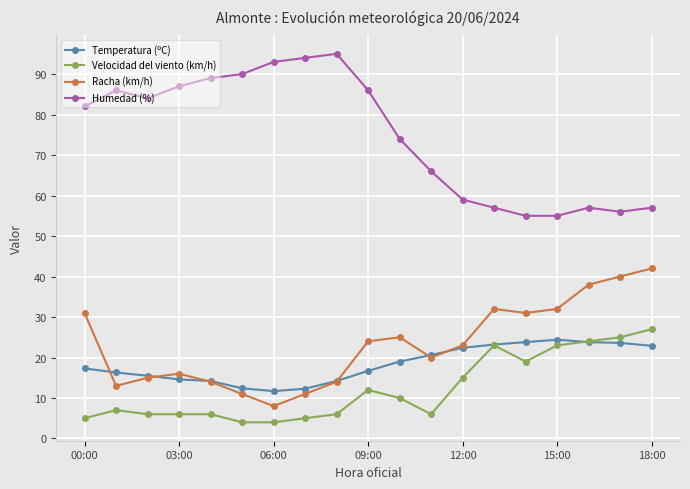

What is the highest value of the Velocidad del viento (km/h) series?

27.0